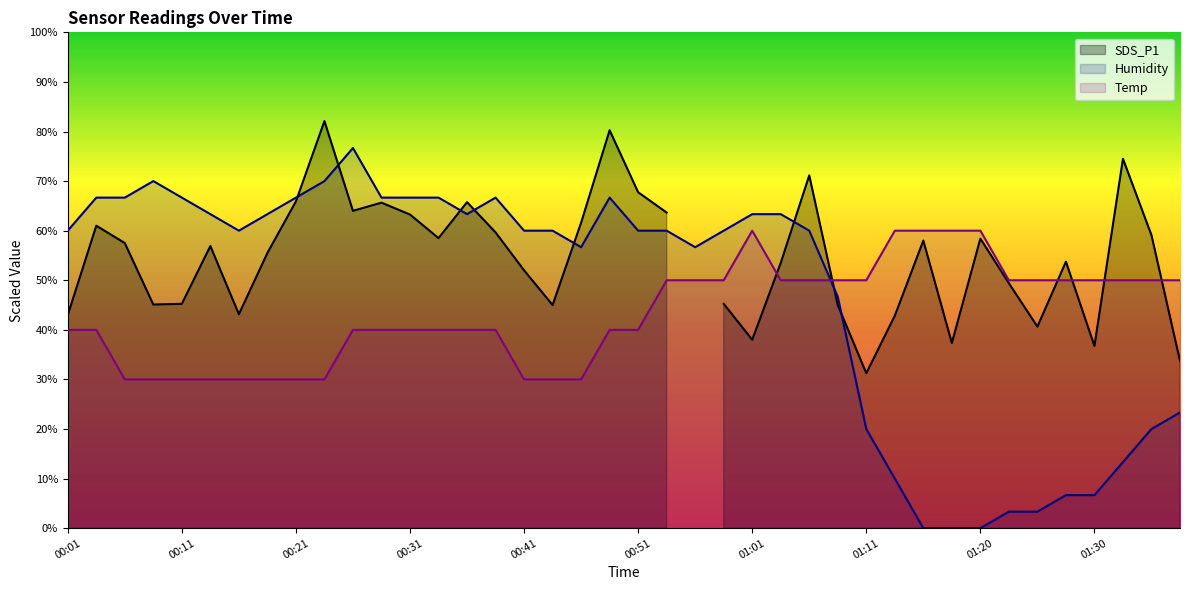

What position from the right is 01:01?

16